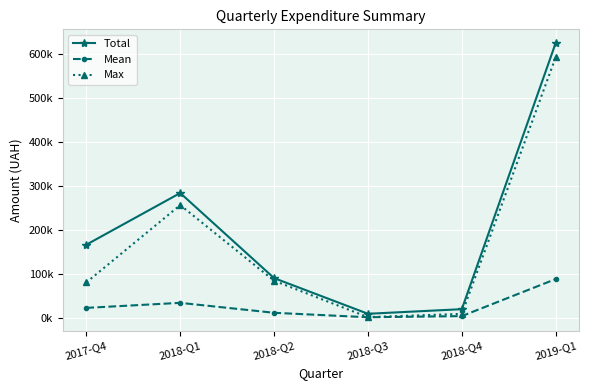

How many interior local peaks does the Mean series have?

1